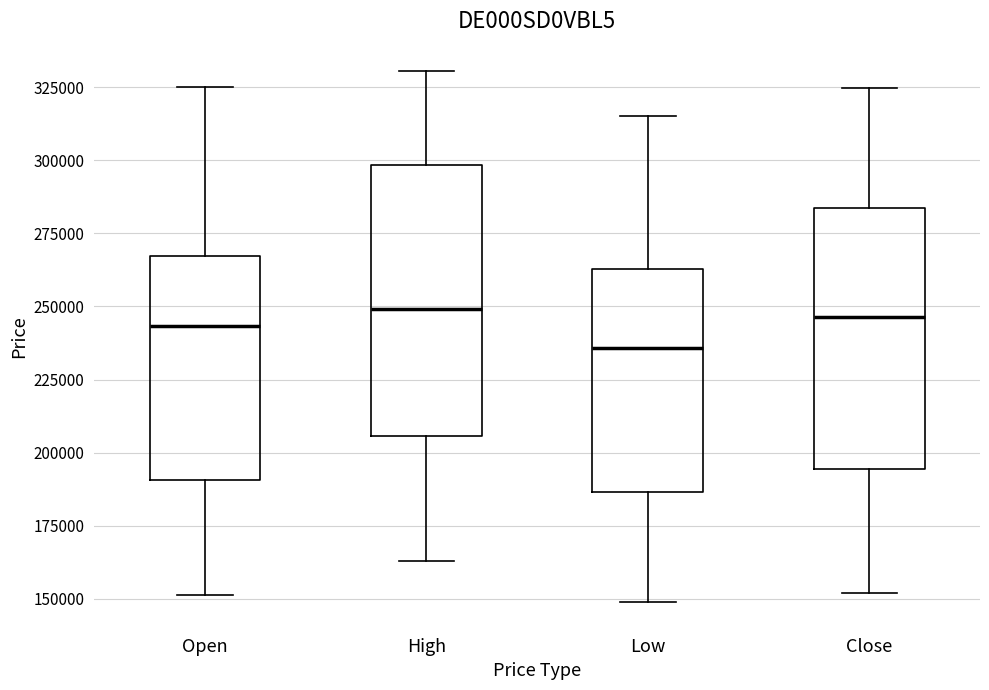

Where is the lower edge of the box for Low on the y-axis? The values are not printed on the chart, so give them approximately, as read against the axis.

185000